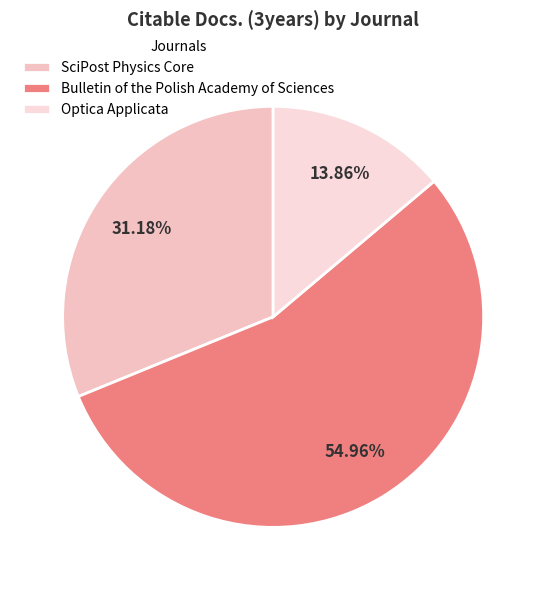

How many slices are in this pie chart?

3